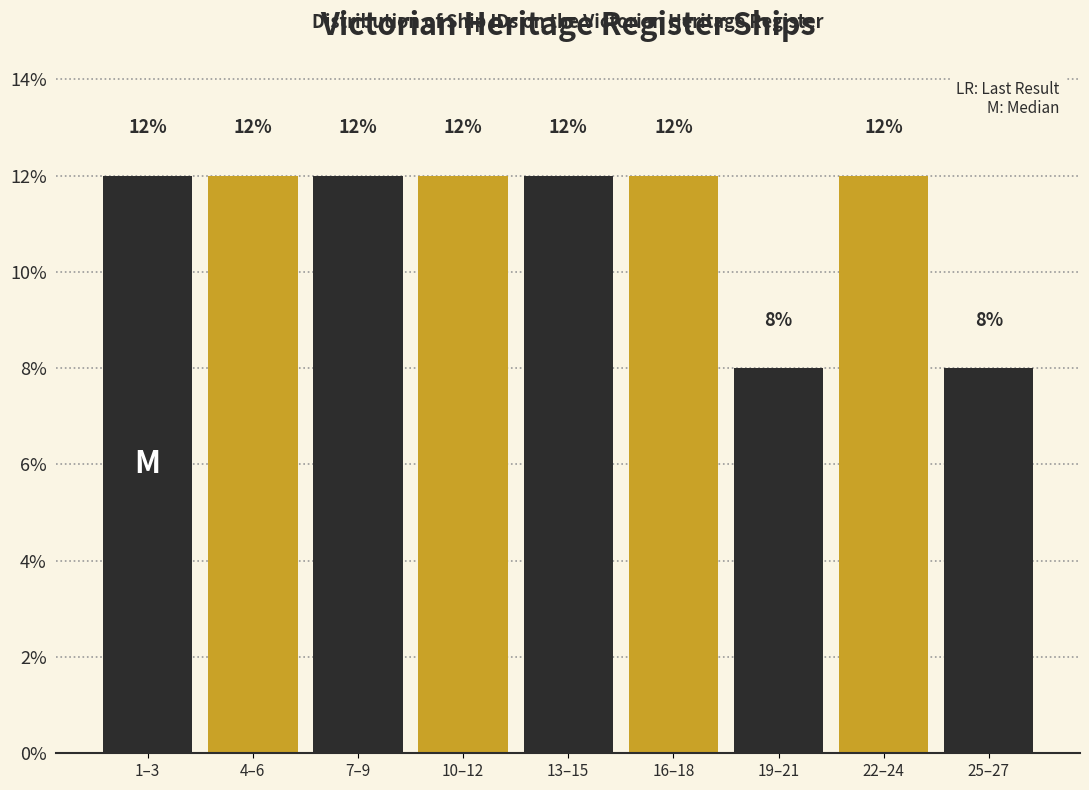

Reading left to right, transcribe all the data shown in this chart.

1–3=12	4–6=12	7–9=12	10–12=12	13–15=12	16–18=12	19–21=8	22–24=12	25–27=8